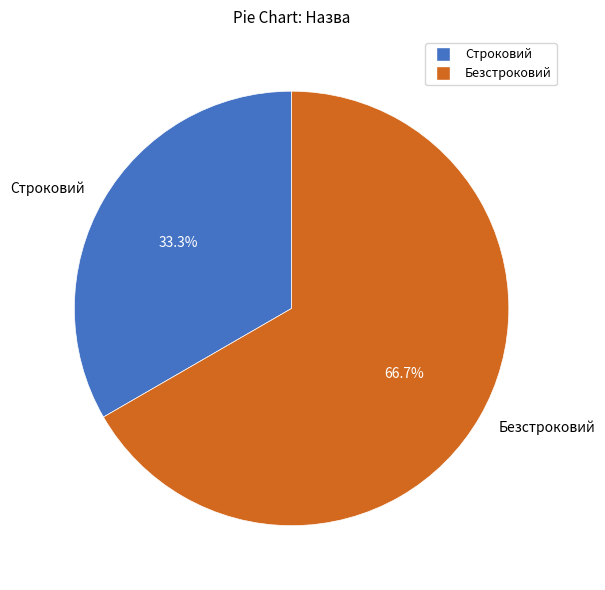

How many segments does this pie chart have?

2